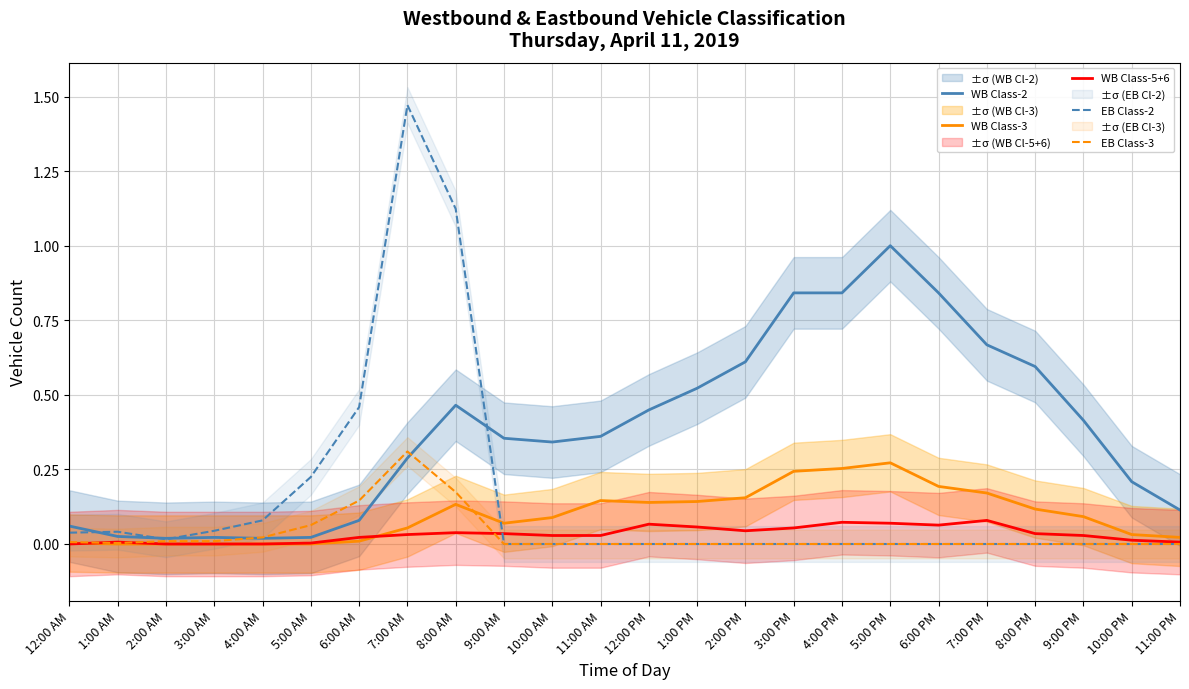

What is the maximum value for WB Class-2?

1.0